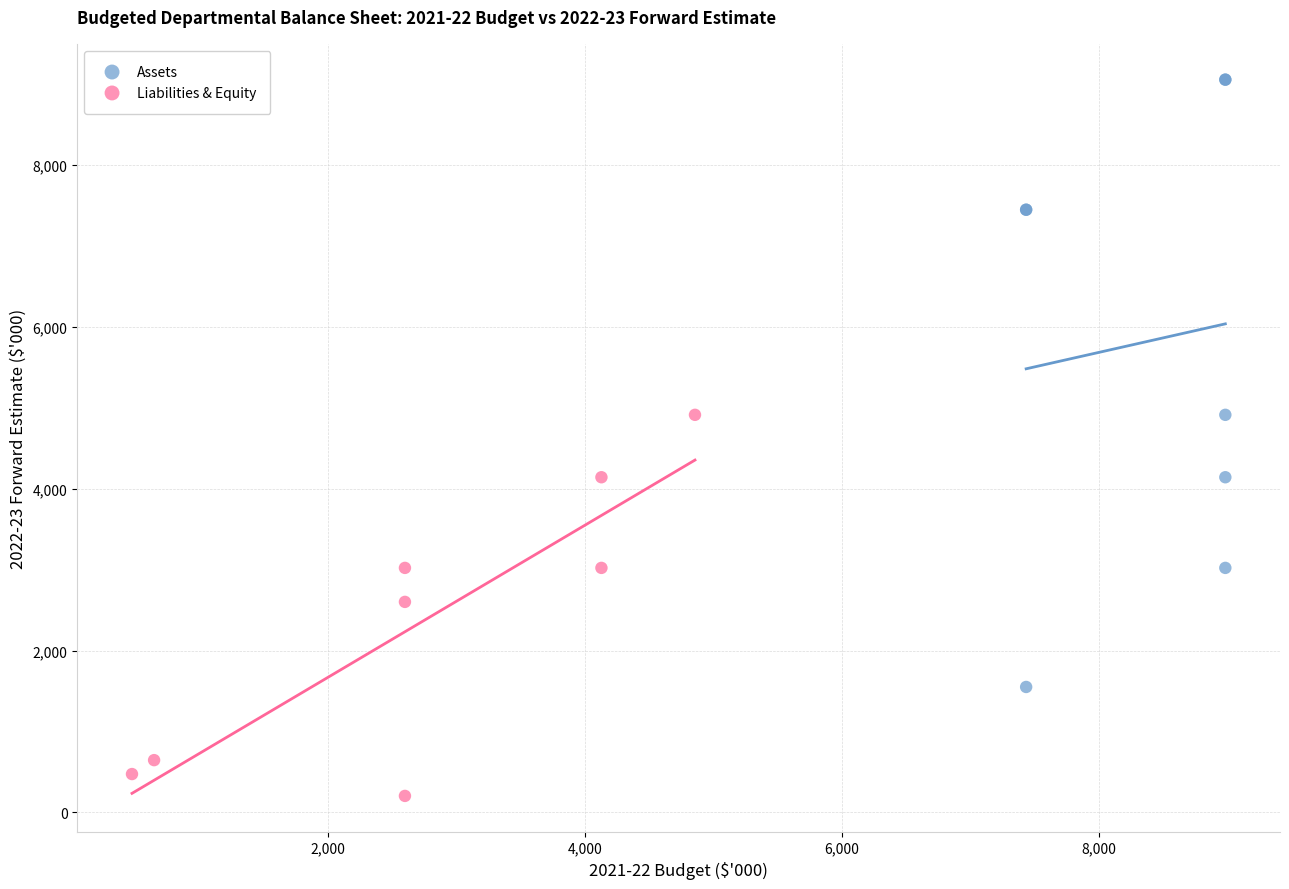

Which series contains the highest Y value?

Assets